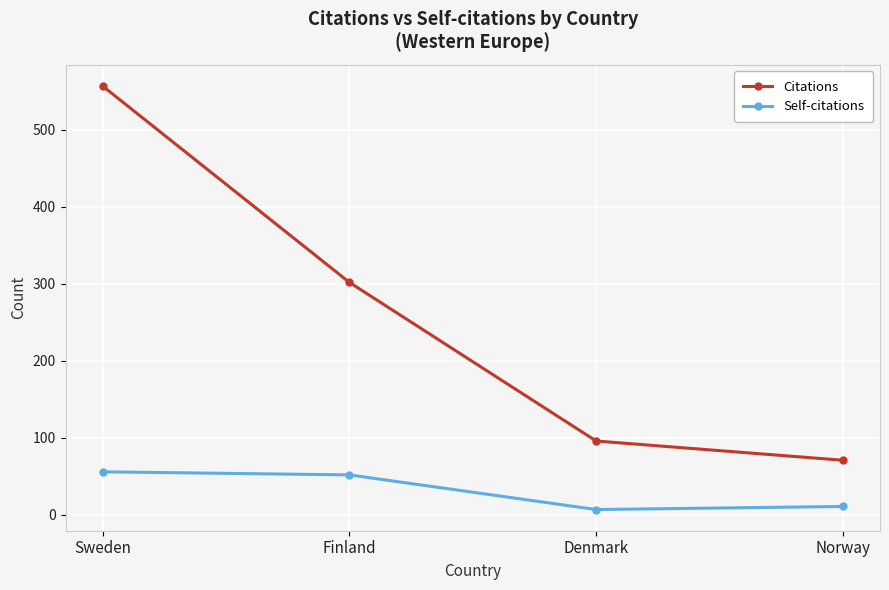

The value of Citations at Denmark is 96. True or false?

True